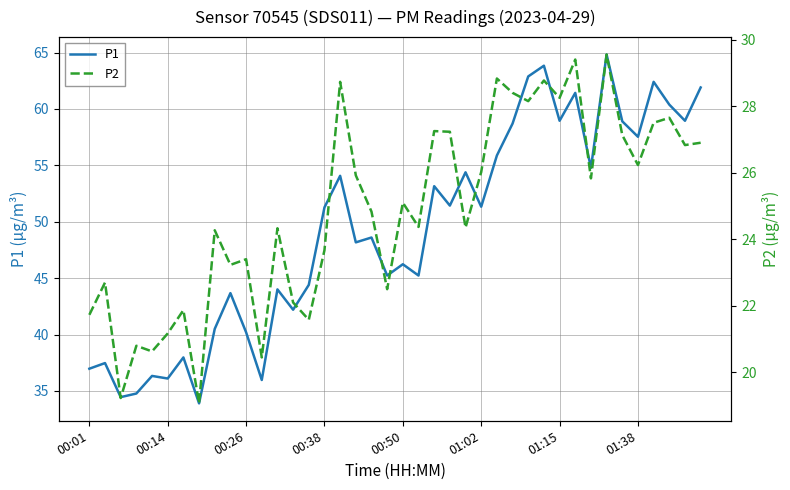

True or false: P1 and P2 intersect in this chart.

False